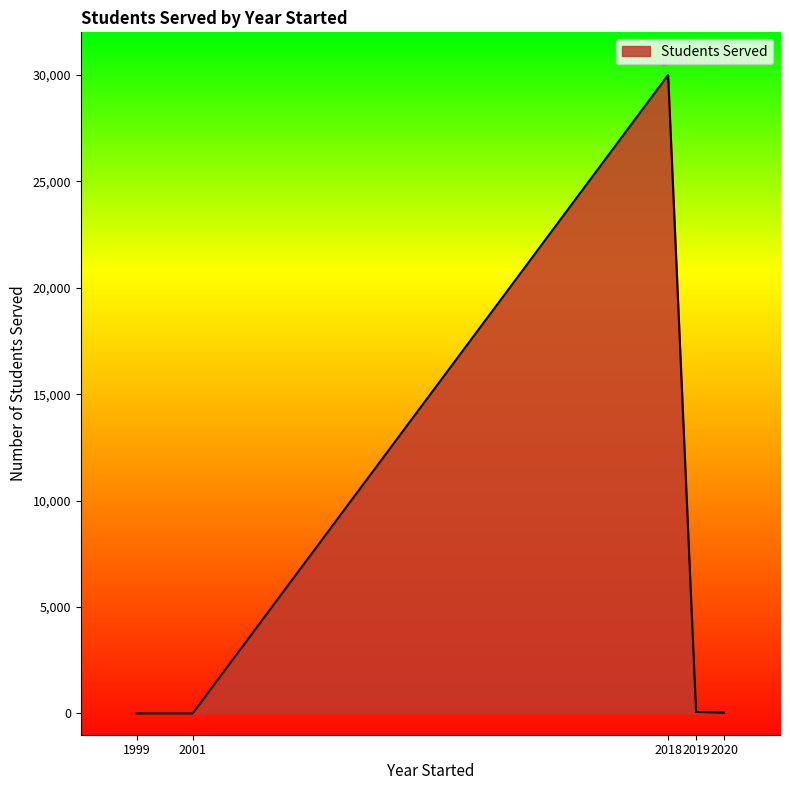

What is the sum of the values at 2018 and 2019?

30070